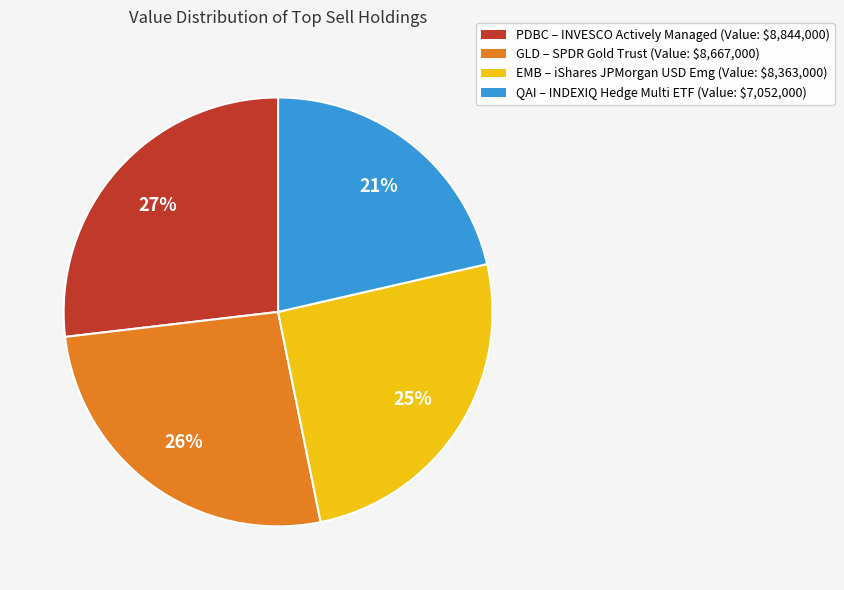

Count the number of slices in the pie.

4